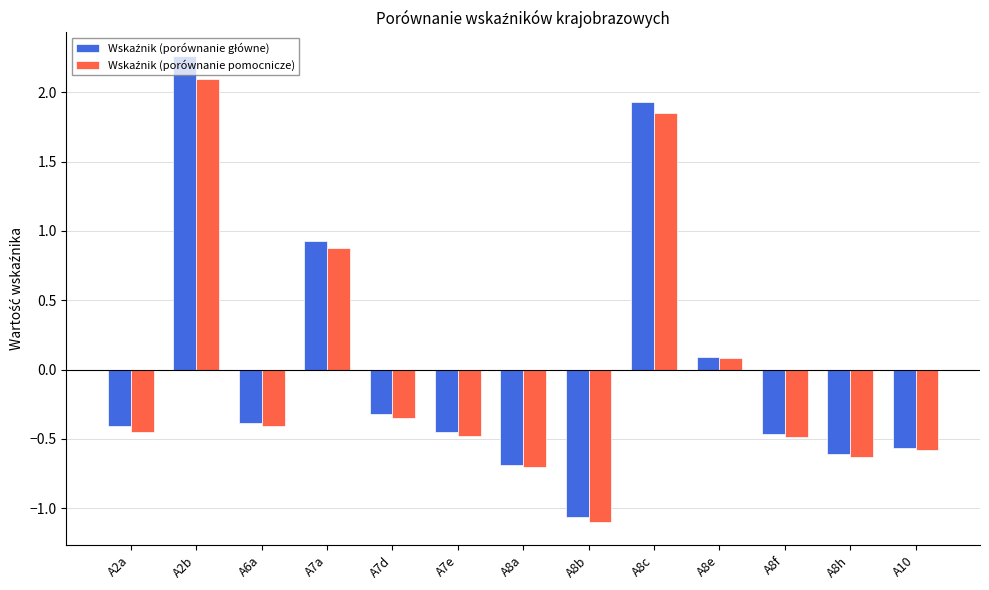

Count the number of categories in the chart.

13